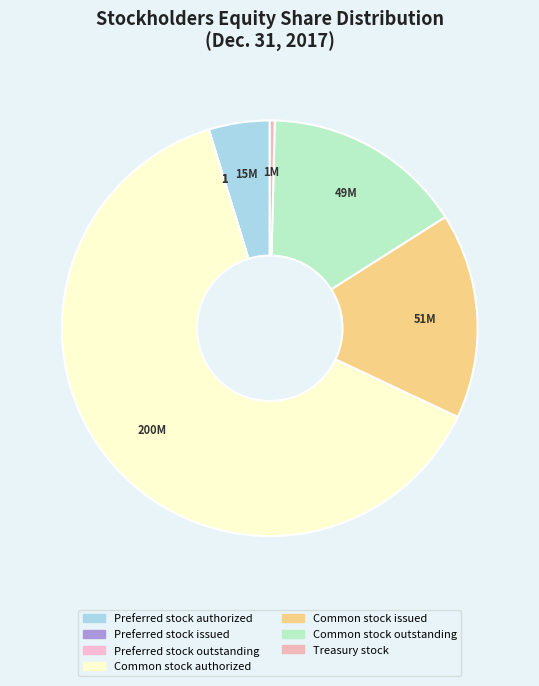

What is the smallest slice in the pie chart?

Preferred stock issued